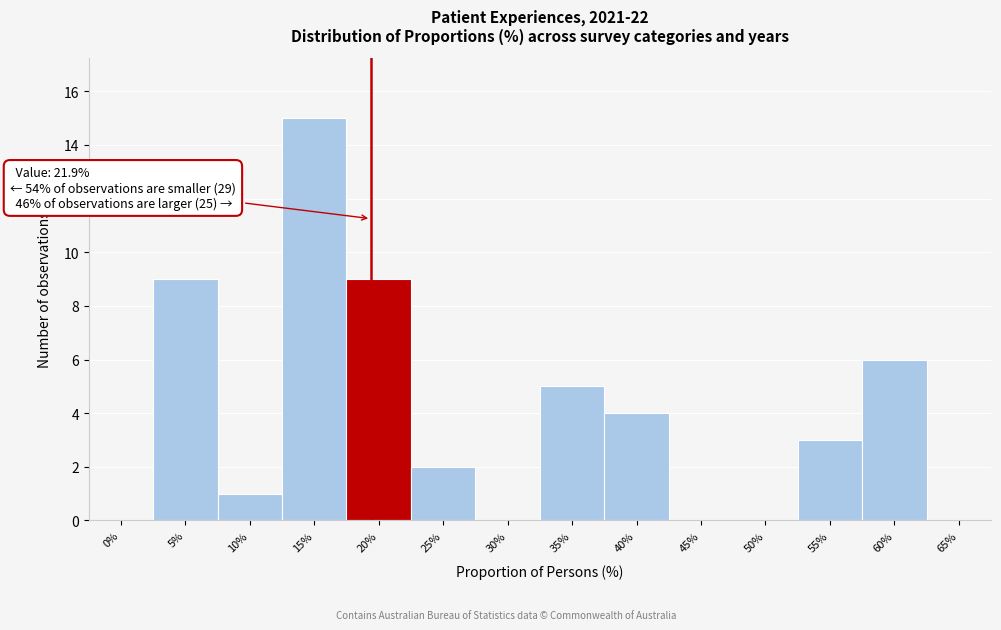

Reading left to right, list all the values displayed in this chart.

0%=0	5%=9	10%=1	15%=15	20%=9	25%=2	30%=0	35%=5	40%=4	45%=0	50%=0	55%=3	60%=6	65%=0